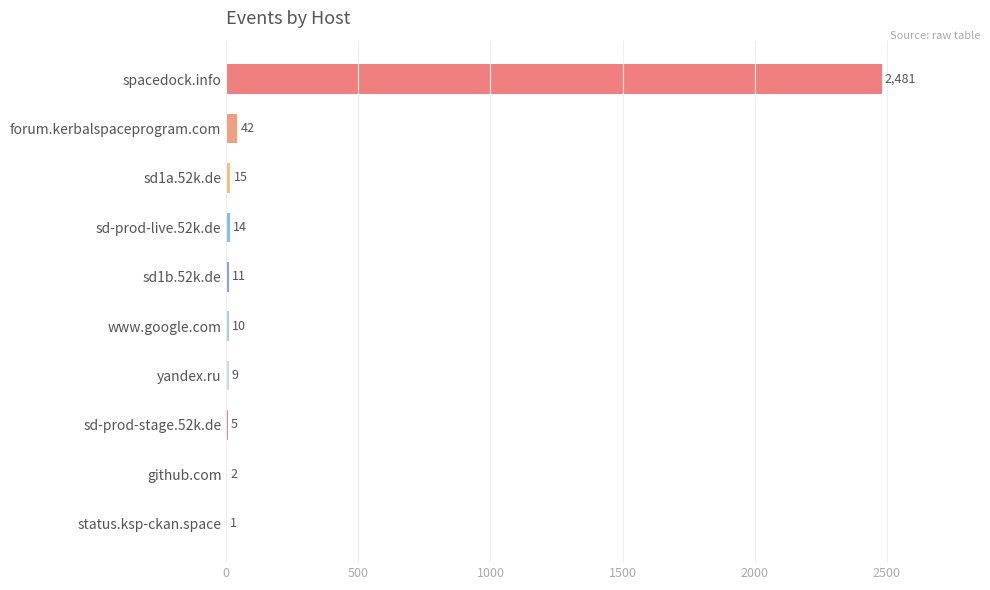

At which label is the value closest to 1241?

forum.kerbalspaceprogram.com